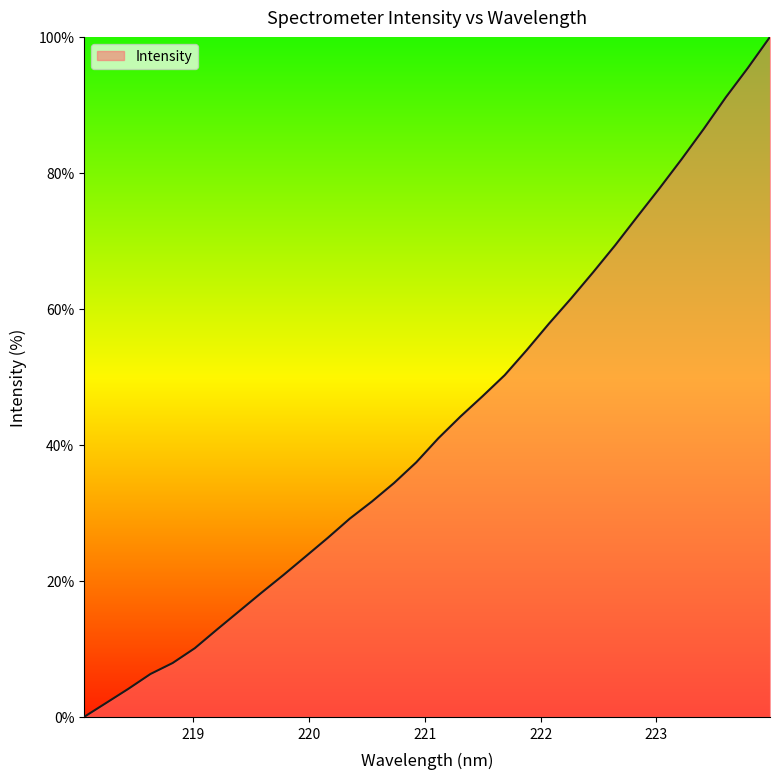

What is the maximum value shown in the chart?

100.0